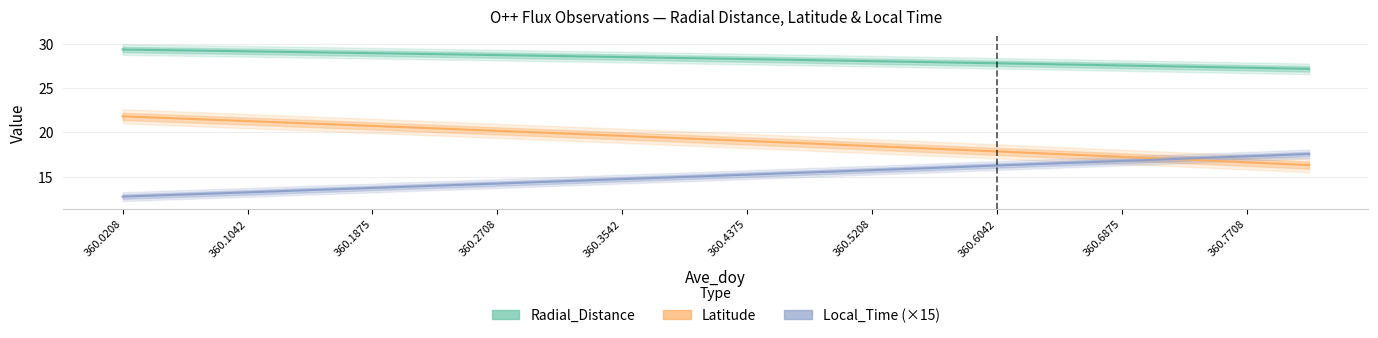

The Radial_Distance series shows 12.6 at 360.6042. True or false?

False